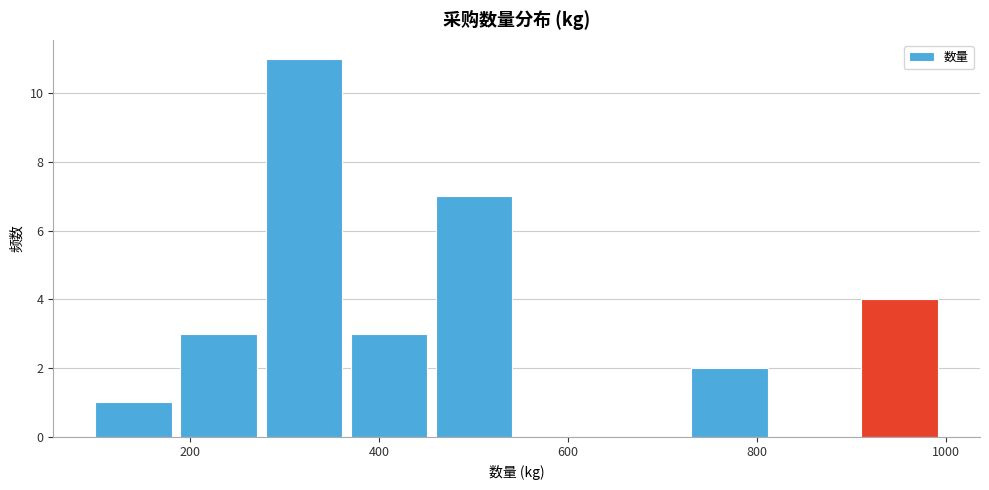

Reading left to right, transcribe this chart: for each bar, give the range it covers on the x-axis and its height. Neither the bar edges nor the heights are printed on the chart, so give them approximately, as read against the axes.

100 to 190: 1
190 to 280: 3
280 to 370: 11
370 to 460: 3
460 to 550: 7
550 to 640: 0
640 to 730: 0
730 to 820: 2
820 to 910: 0
910 to 1000: 4